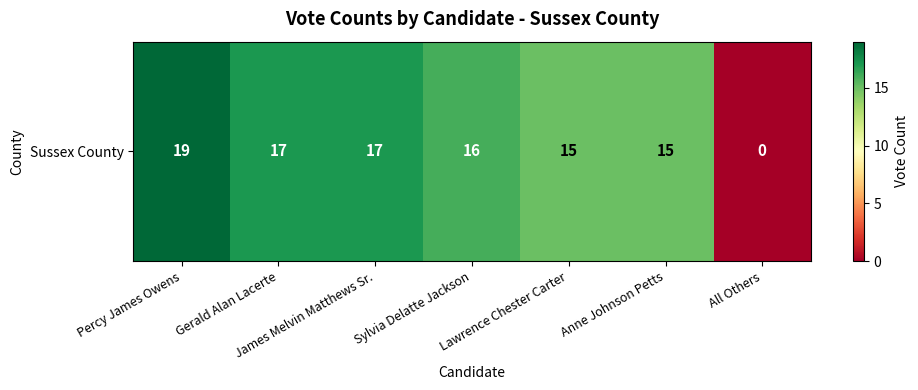

Reading left to right, list all the values displayed in this chart.

19	17	17	16	15	15	0